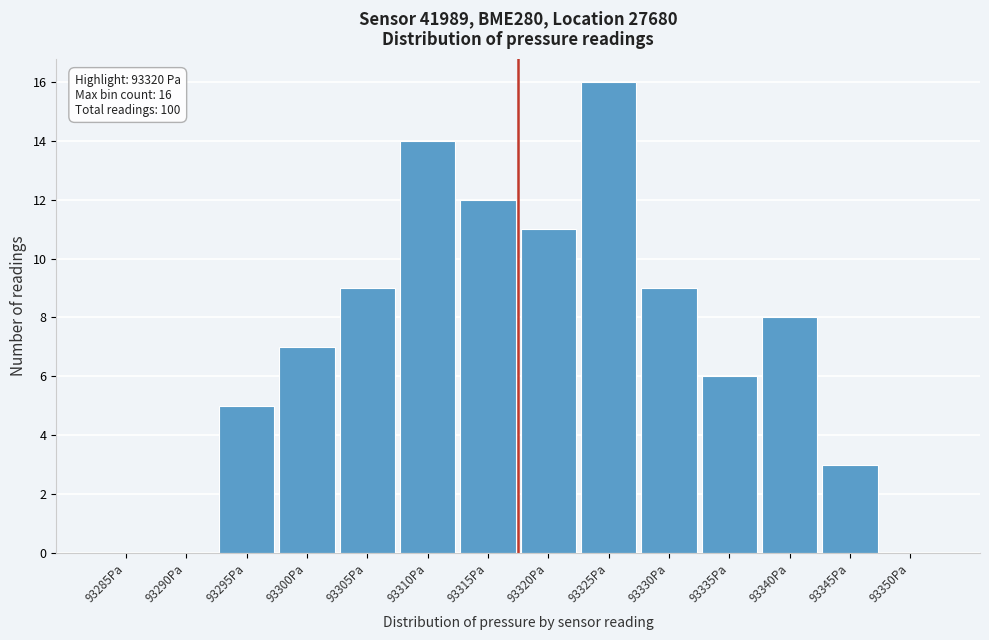

Reading left to right, transcribe all the data shown in this chart.

93285Pa=0	93290Pa=0	93295Pa=5	93300Pa=7	93305Pa=9	93310Pa=14	93315Pa=12	93320Pa=11	93325Pa=16	93330Pa=9	93335Pa=6	93340Pa=8	93345Pa=3	93350Pa=0